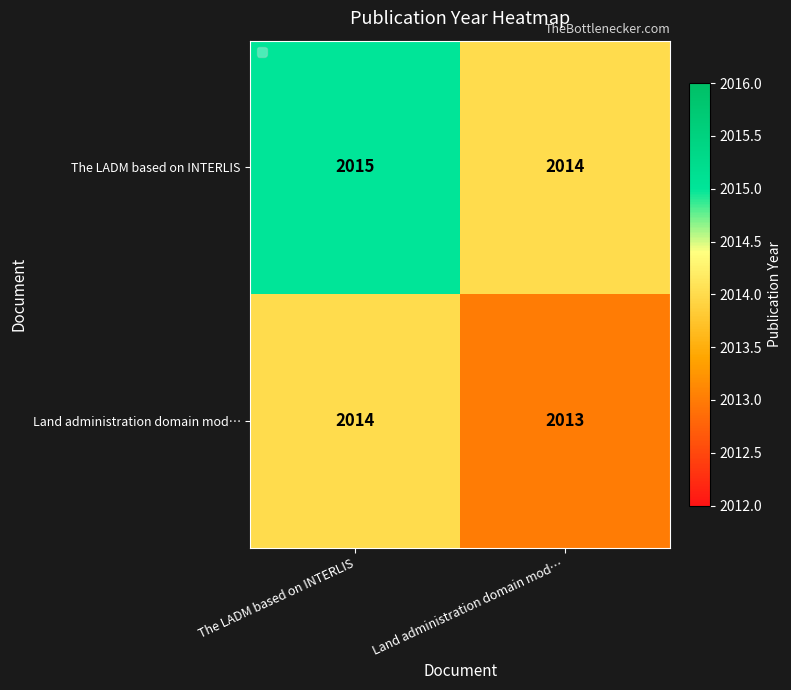

What is the total value across all series at The LADM based on INTERLIS?

4029